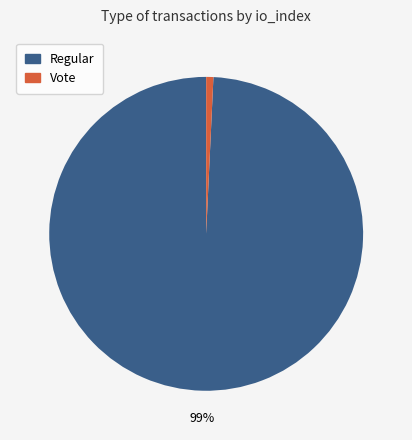

Is there any slice that represents more than half of the pie?

Yes